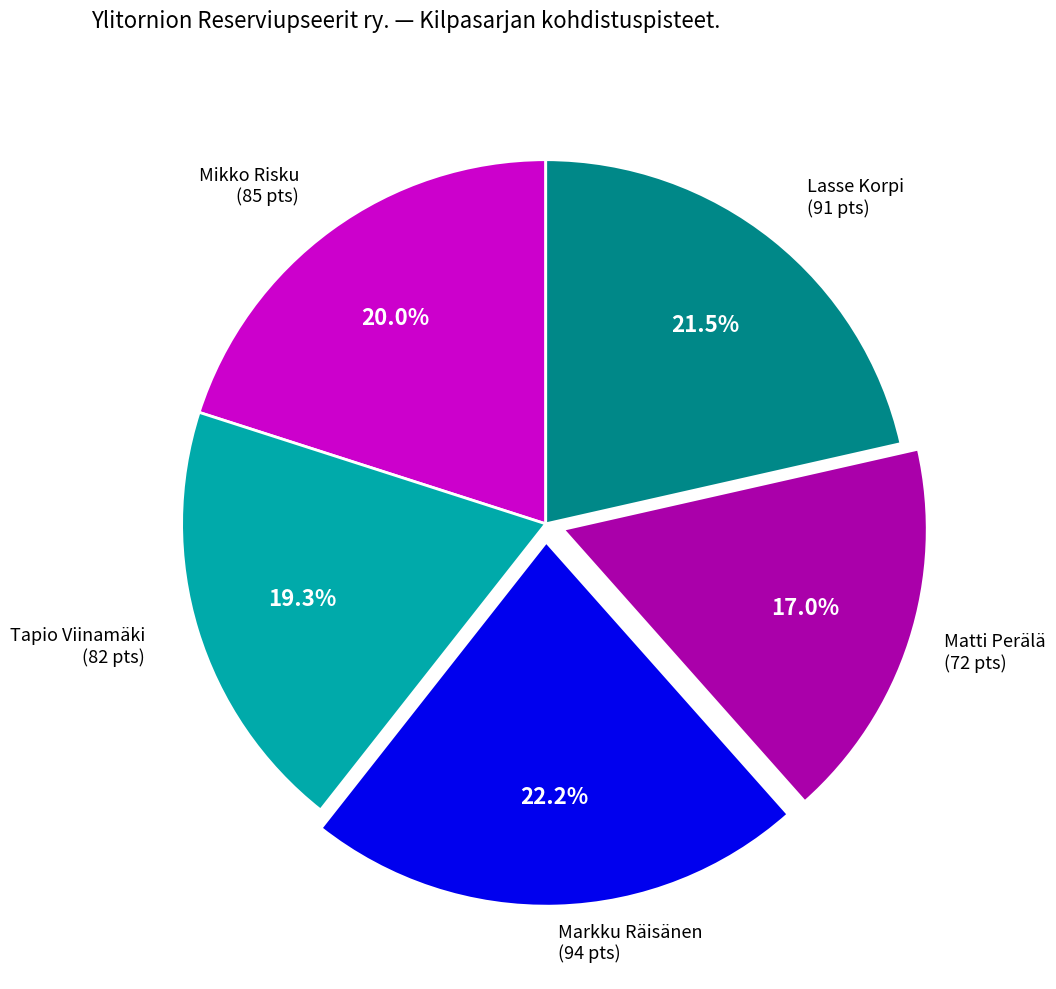

Is there any slice that represents more than half of the pie?

No